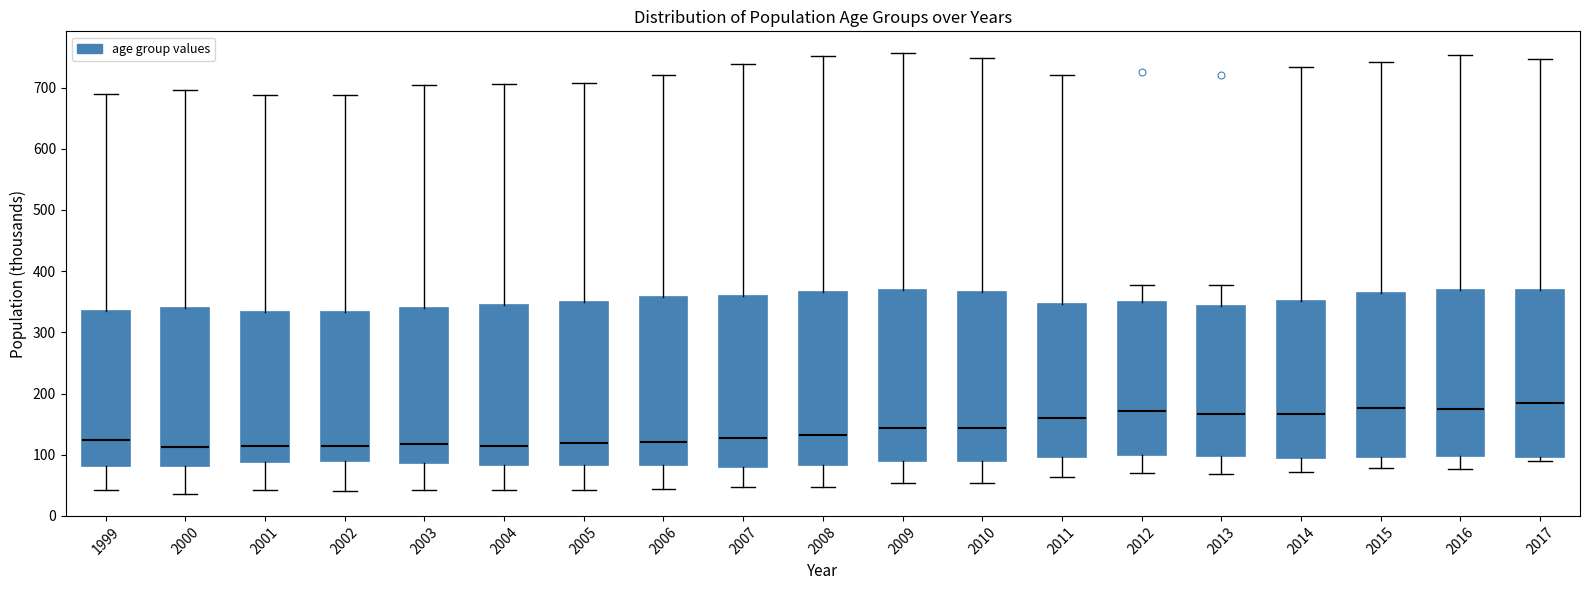

Where is the upper edge of the box at x = 2005 on the y-axis? The values are not printed on the chart, so give them approximately, as read against the axis.

350